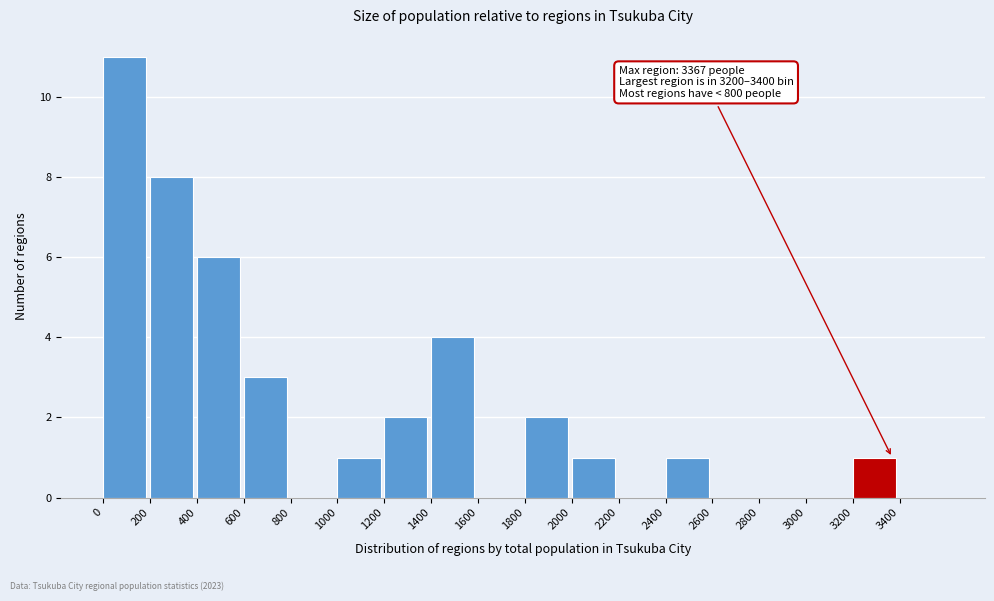

Which range on the x-axis has the tallest bar?

0 to 200